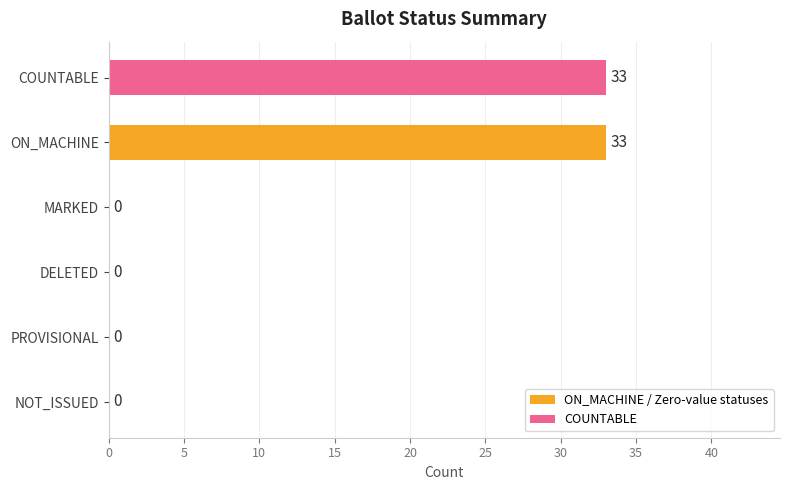

The chart shows a value of -22 at PROVISIONAL. True or false?

False